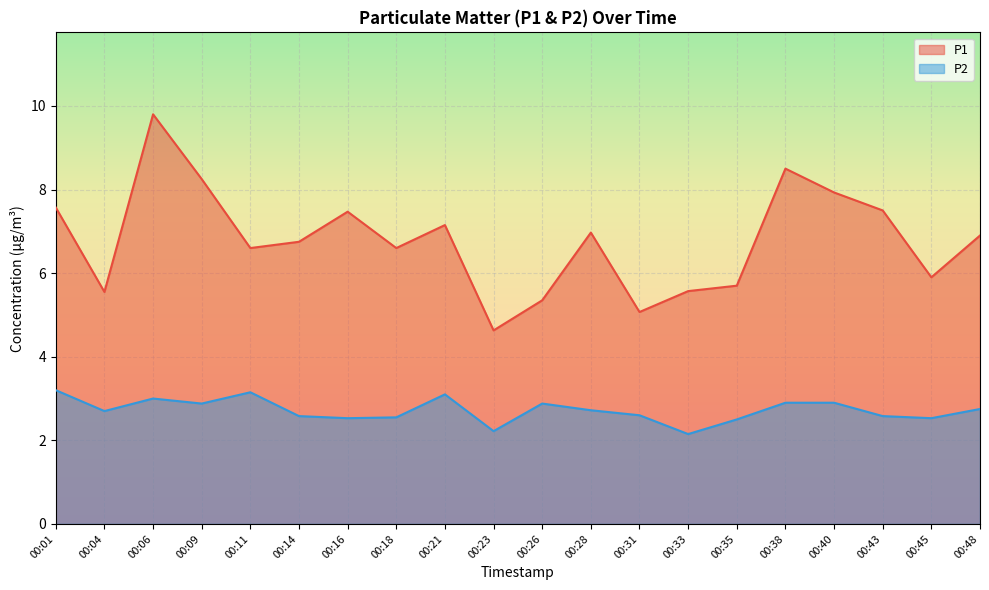

Reading left to right, list all the values displayed in this chart.

P1: 00:01=7.6	00:04=5.5	00:06=9.8	00:09=8.2	00:11=6.6	00:14=6.8	00:16=7.5	00:18=6.6	00:21=7.2	00:23=4.6	00:26=5.3	00:28=7.0	00:31=5.1	00:33=5.6	00:35=5.7	00:38=8.5	00:40=7.9	00:43=7.5	00:45=5.9	00:48=6.9
P2: 00:01=3.2	00:04=2.7	00:06=3.0	00:09=2.9	00:11=3.1	00:14=2.6	00:16=2.5	00:18=2.5	00:21=3.1	00:23=2.2	00:26=2.9	00:28=2.7	00:31=2.6	00:33=2.1	00:35=2.5	00:38=2.9	00:40=2.9	00:43=2.6	00:45=2.5	00:48=2.8